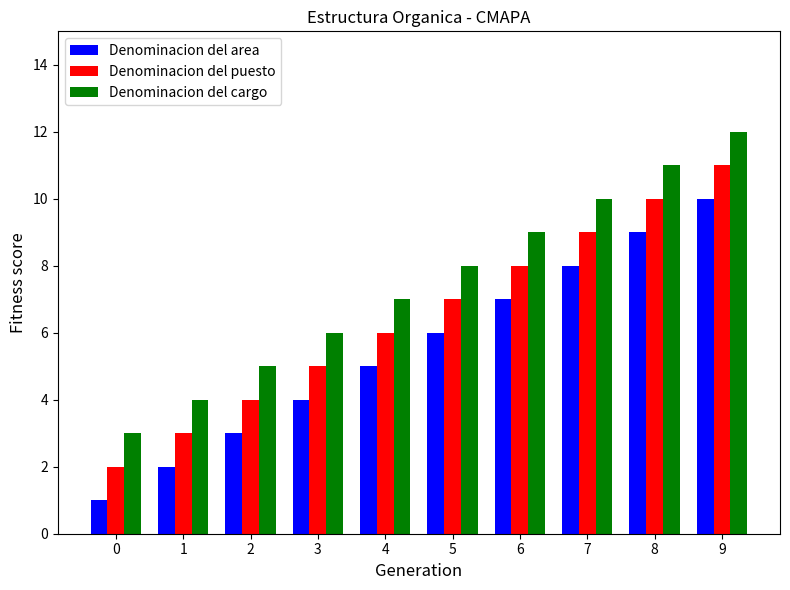

What is the sum of the Denominacion del puesto values at 0 and 2?

6